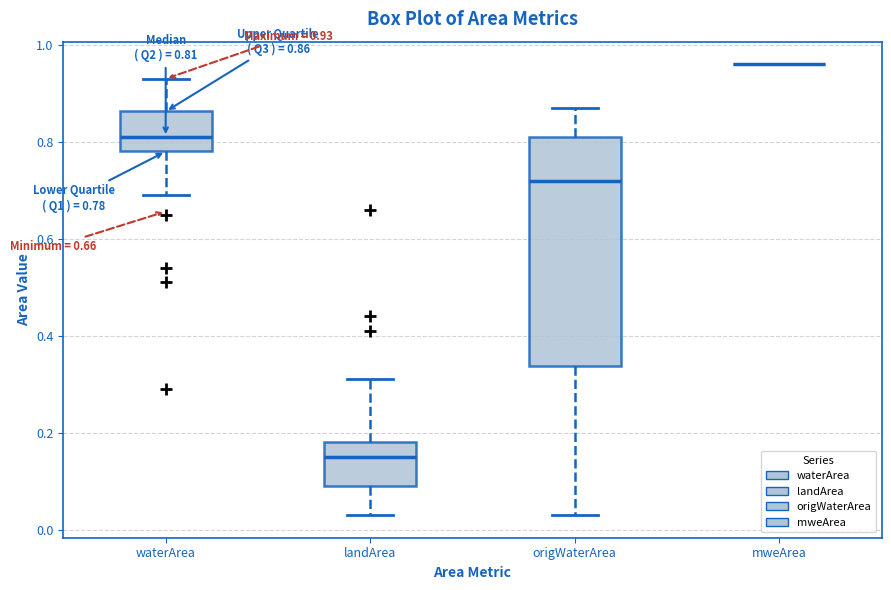

Which box is the tallest, from its lower edge to its upper edge?

origWaterArea